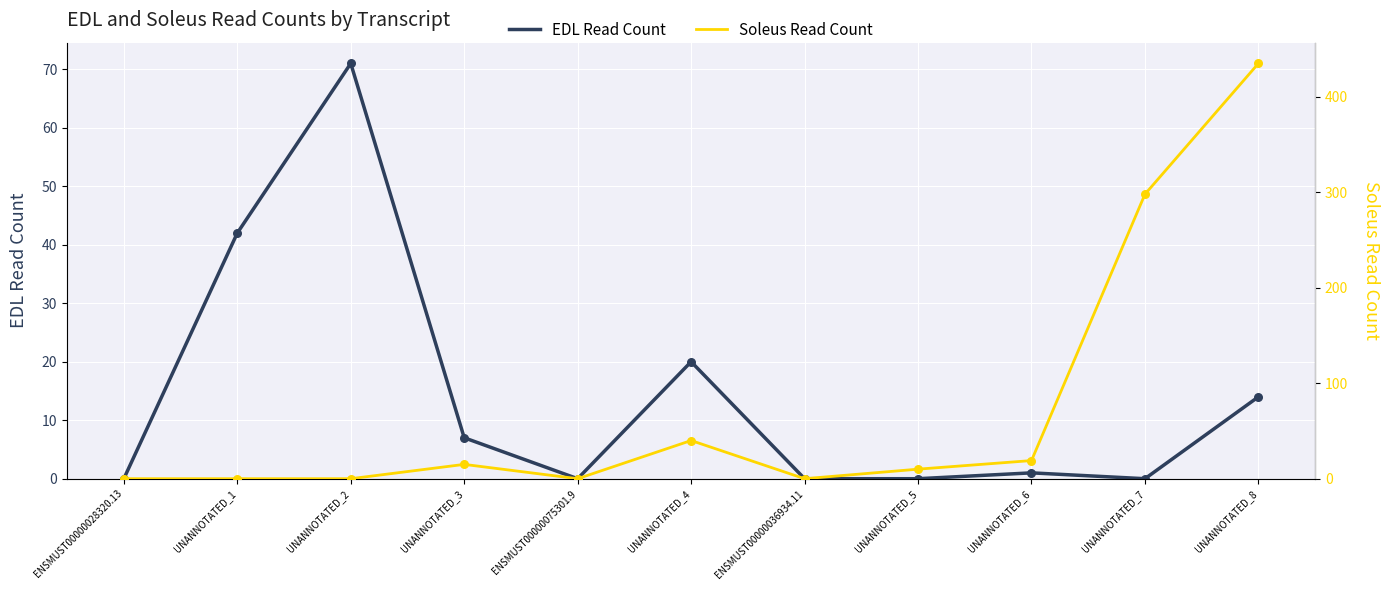

What are all the series names shown in the legend?

EDL Read Count, Soleus Read Count